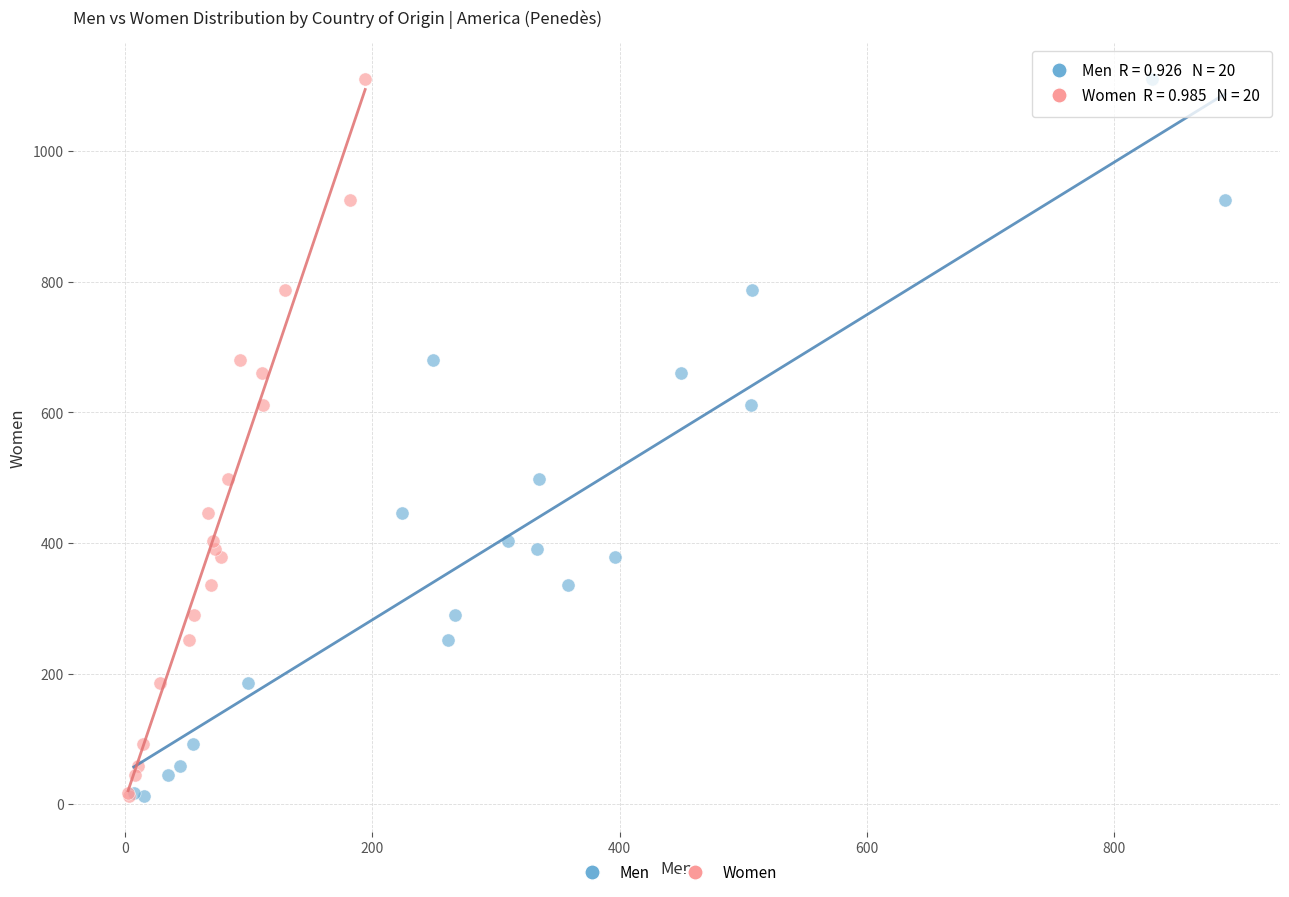

What are all the series names shown in the legend?

Men, Women